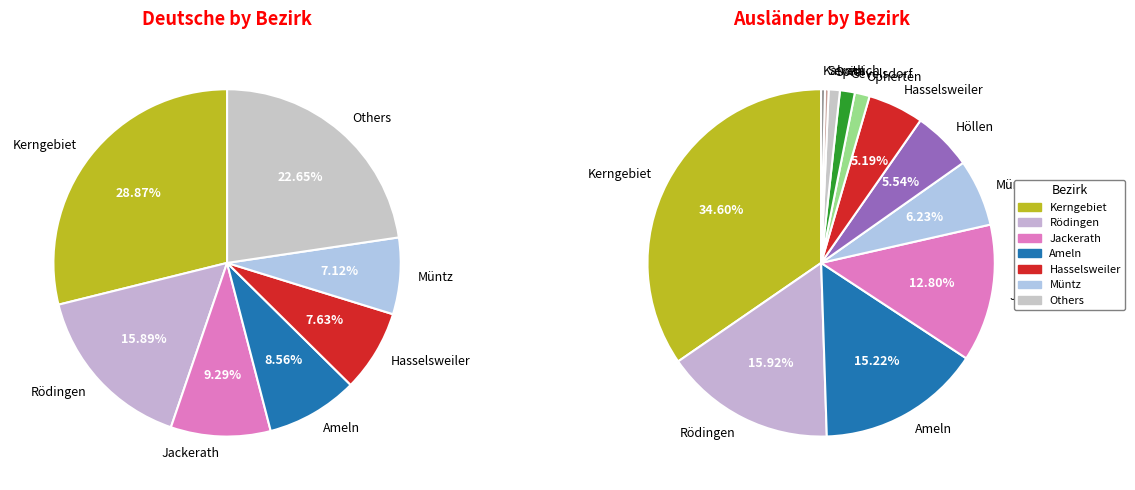

To the nearest percent, what is the difference between the Kerngebiet and Kalrath slice percentages?

34%